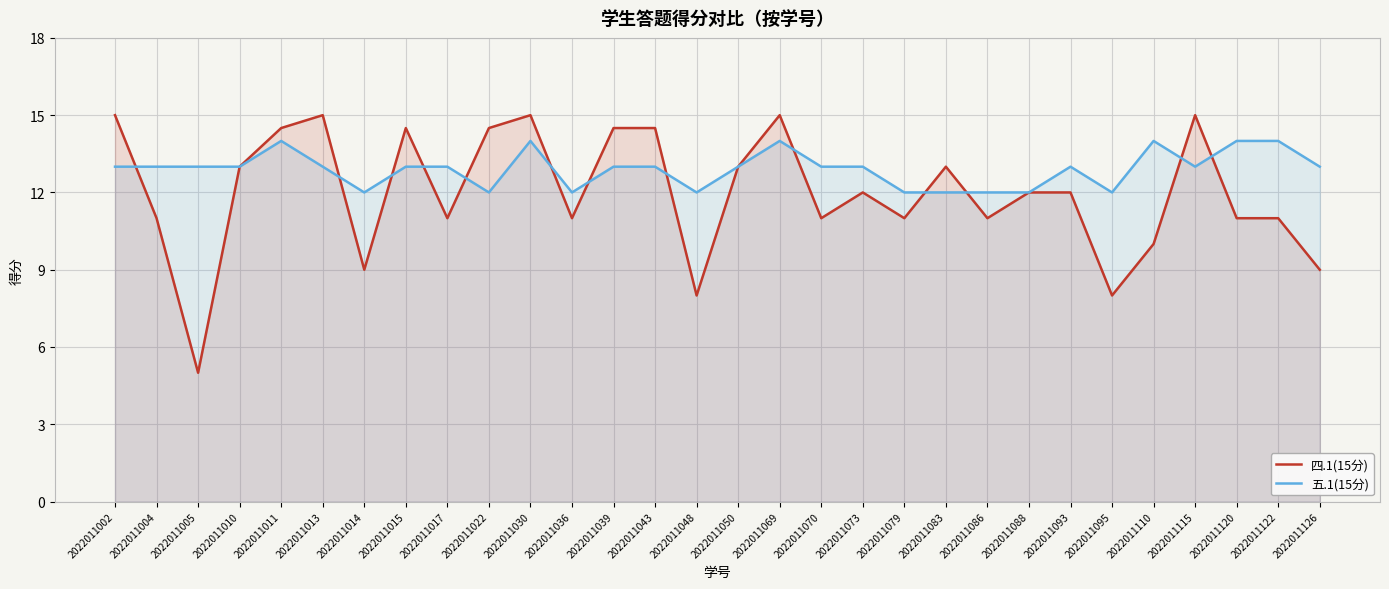

At which category does the chart reach its peak across all series?

2022011002